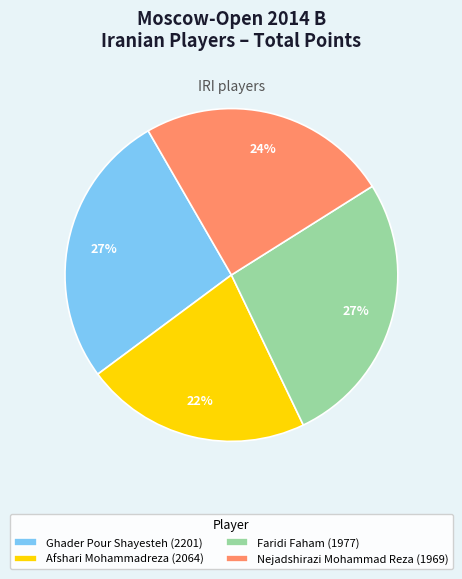

How many slices are in this pie chart?

4